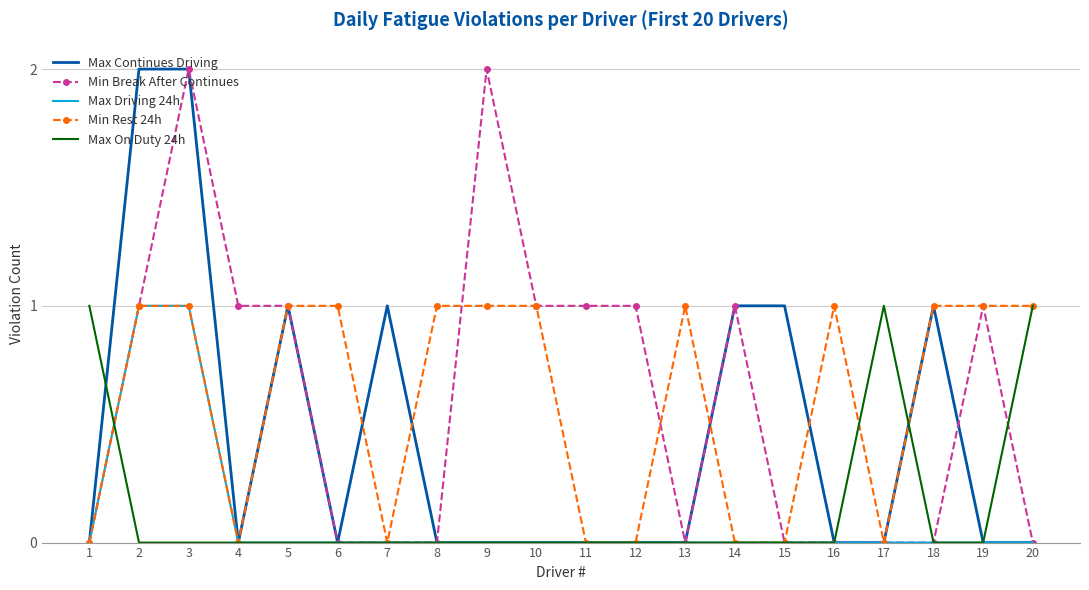

What is the total value across all series at 9?

3